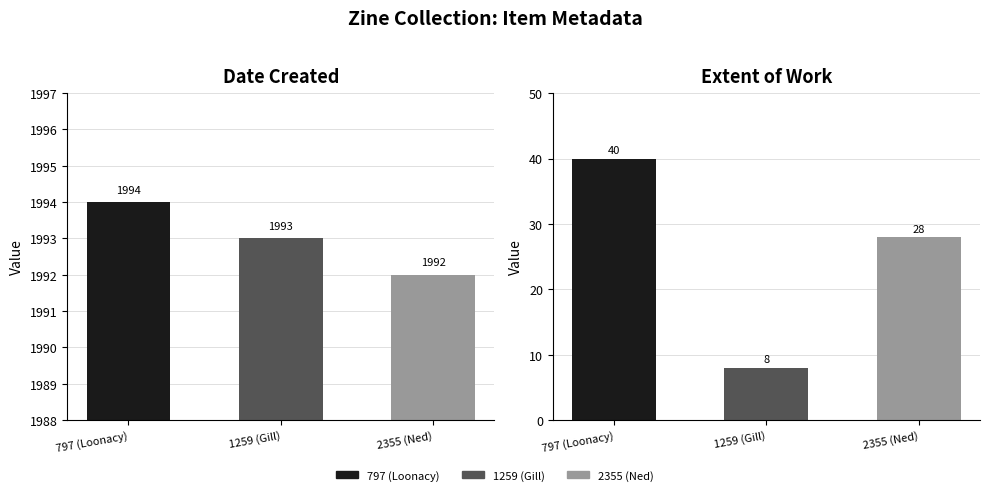

Reading left to right, what are all the values shown in this chart?

Date Created: 1994	1993	1992
Extent of Work: 40	8	28